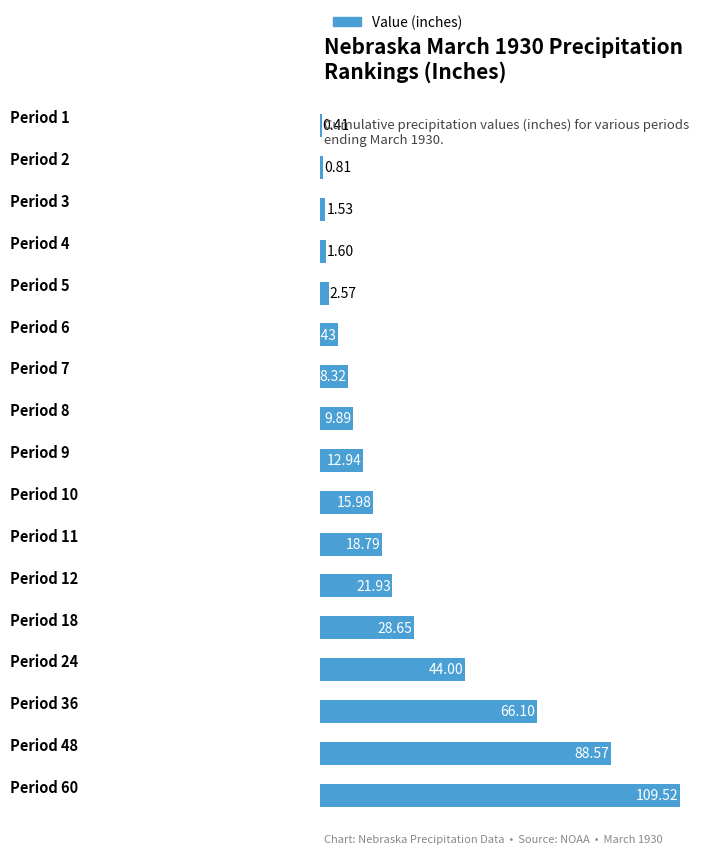

What is the difference between the second highest and second lowest values?

87.8